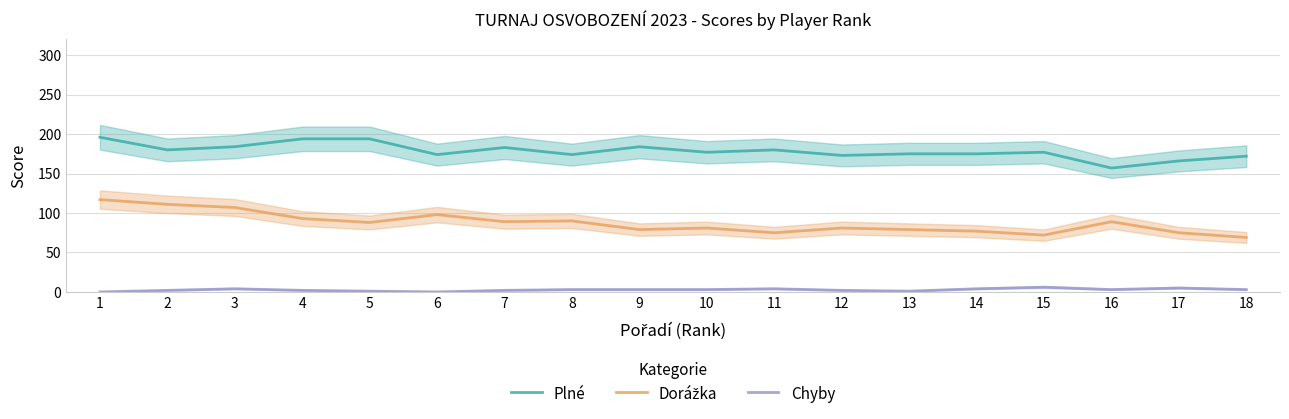

At which category does Dorážka reach its first local peak?

6